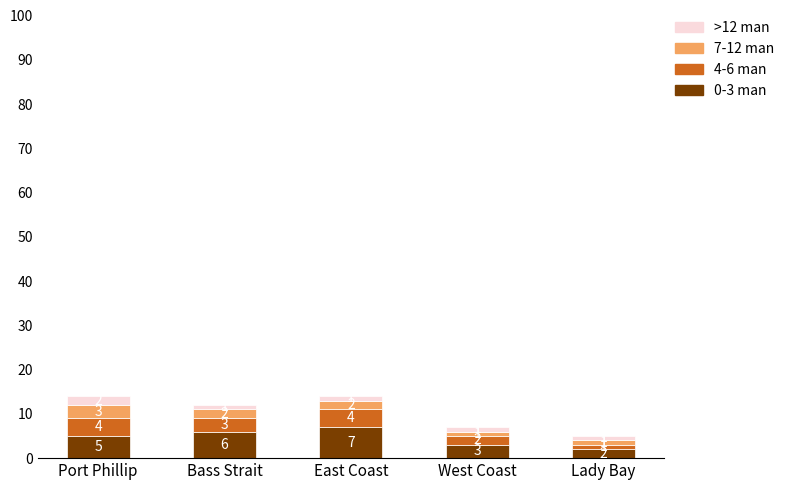

How many 0-3 man values are between 3 and 6?

3